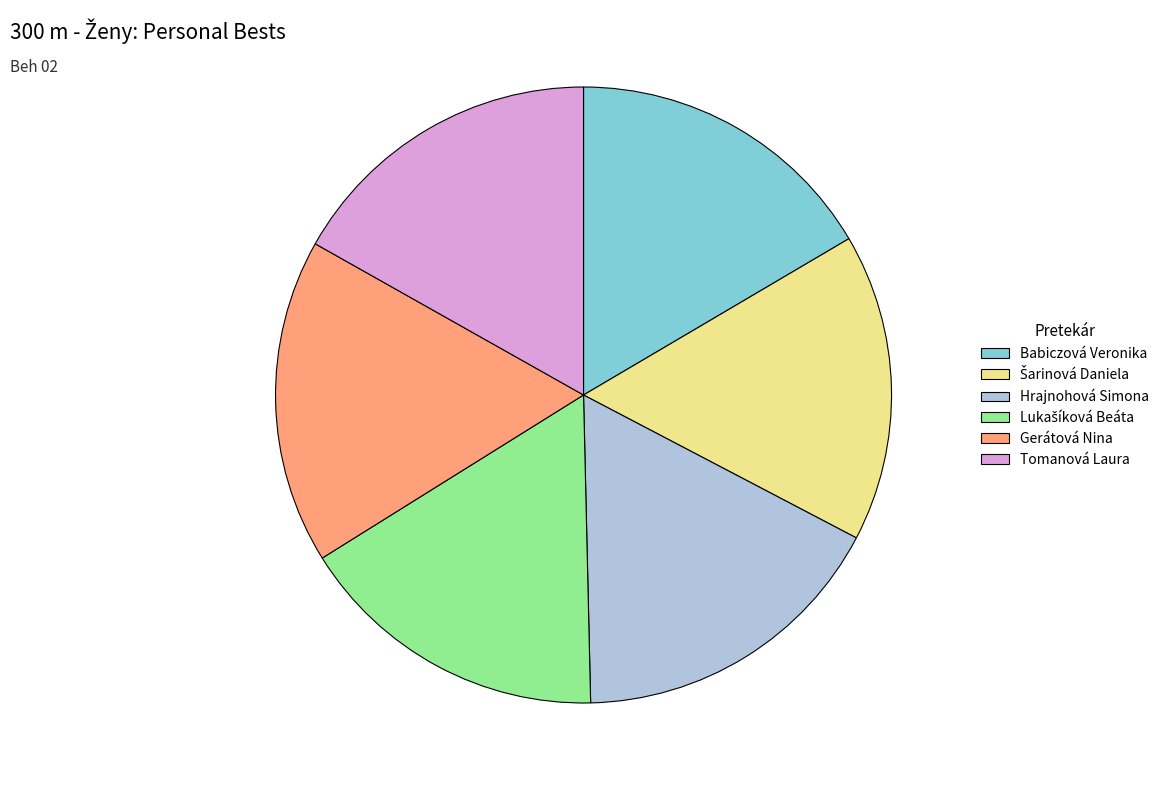

Does Tomanová Laura represent more than half of the total?

No